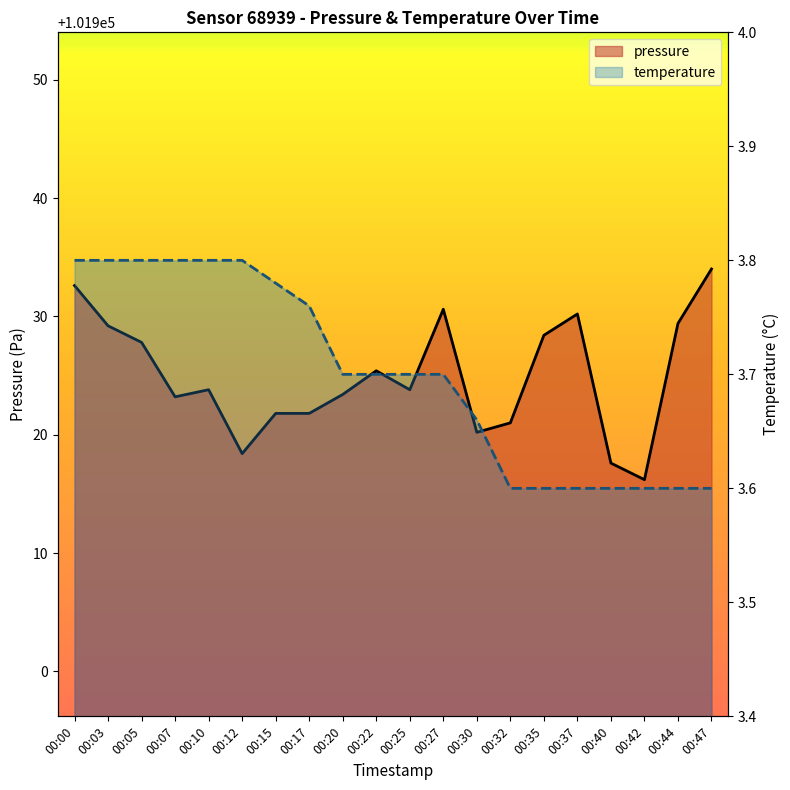

Is the value of pressure at 00:17 greater than the value of temperature at 00:07?

Yes